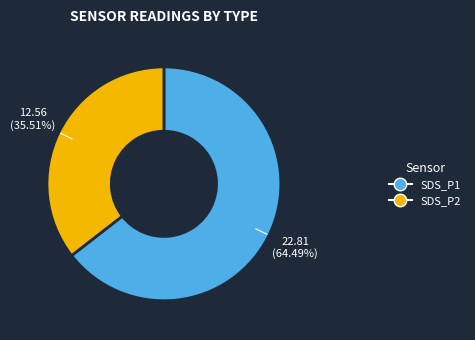

Which category has the biggest portion of the pie?

SDS_P1